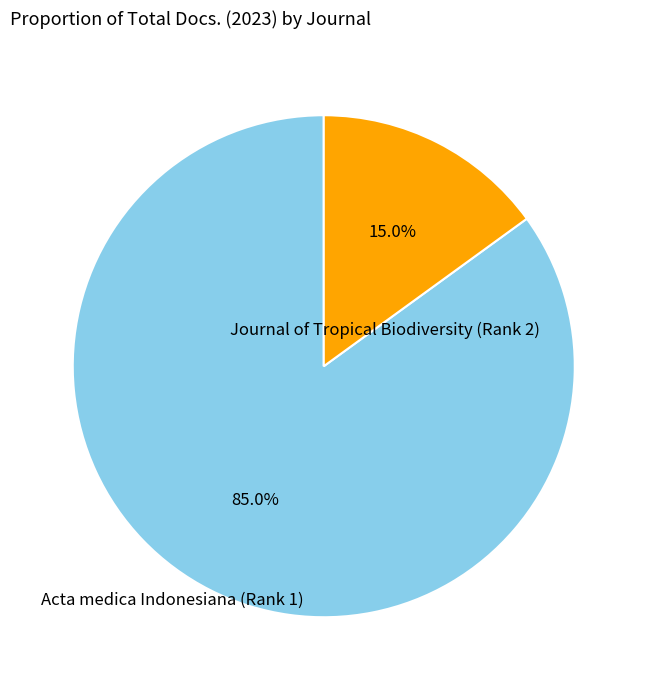

To the nearest percent, what portion does Acta medica Indonesiana (Rank 1) represent?

85%